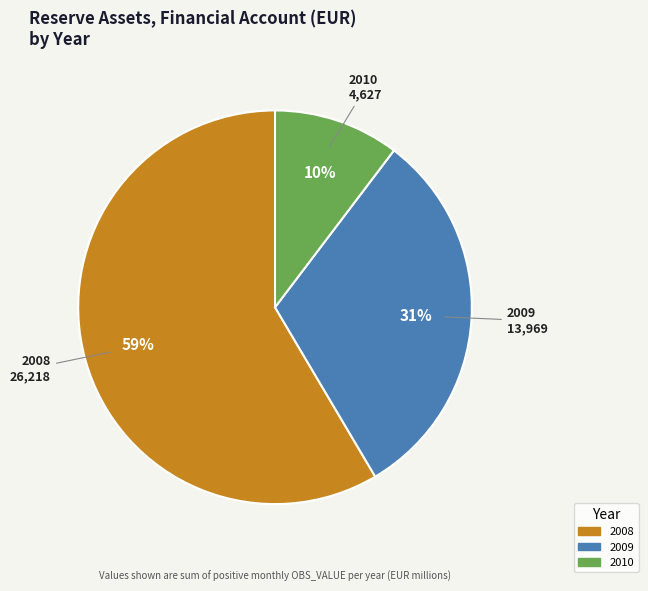

Does any single category account for the majority?

Yes